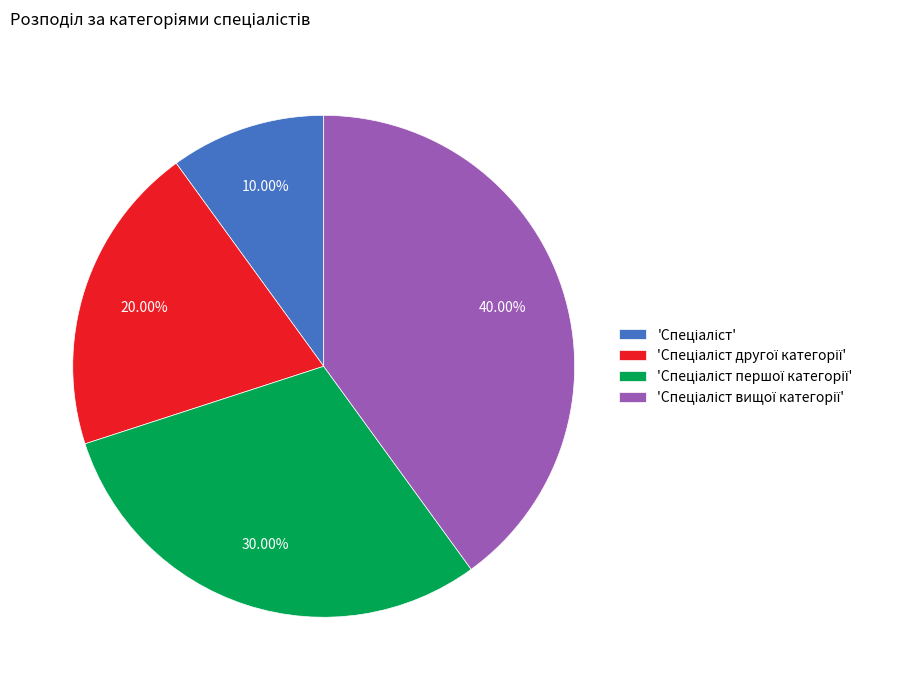

How many slices are in this pie chart?

4